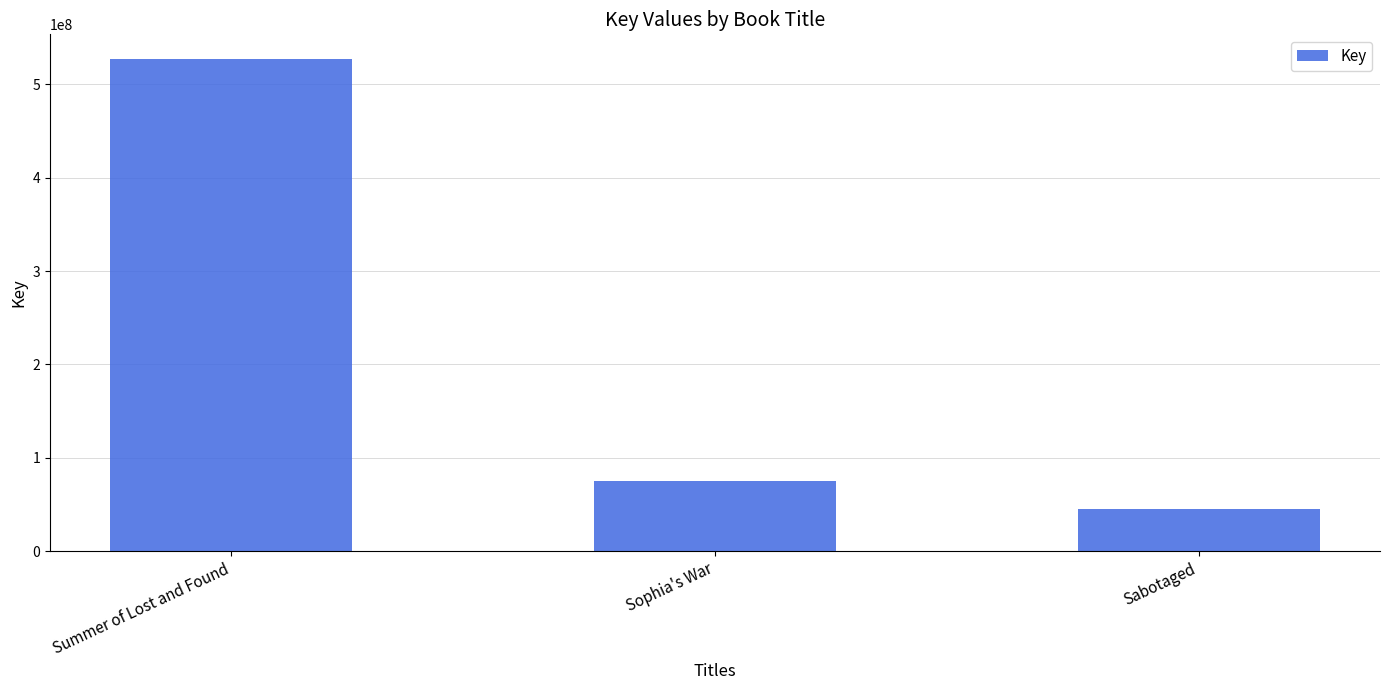

The chart shows a value of 45263738 at Sabotaged. True or false?

True